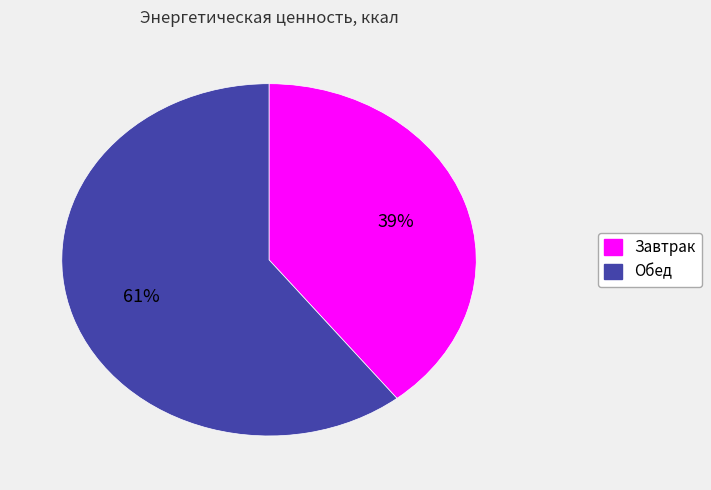

Does Завтрак account for over 50% of the chart?

No